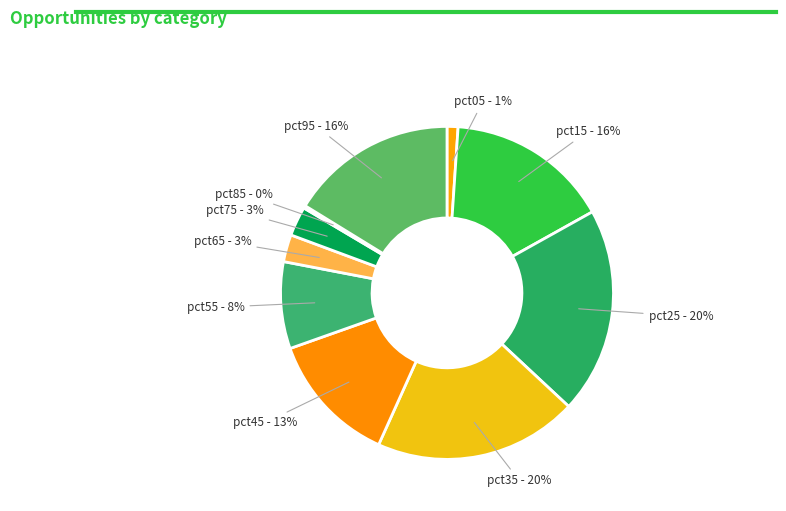

Is the sum of pct55 and pct45 greater than half?

No